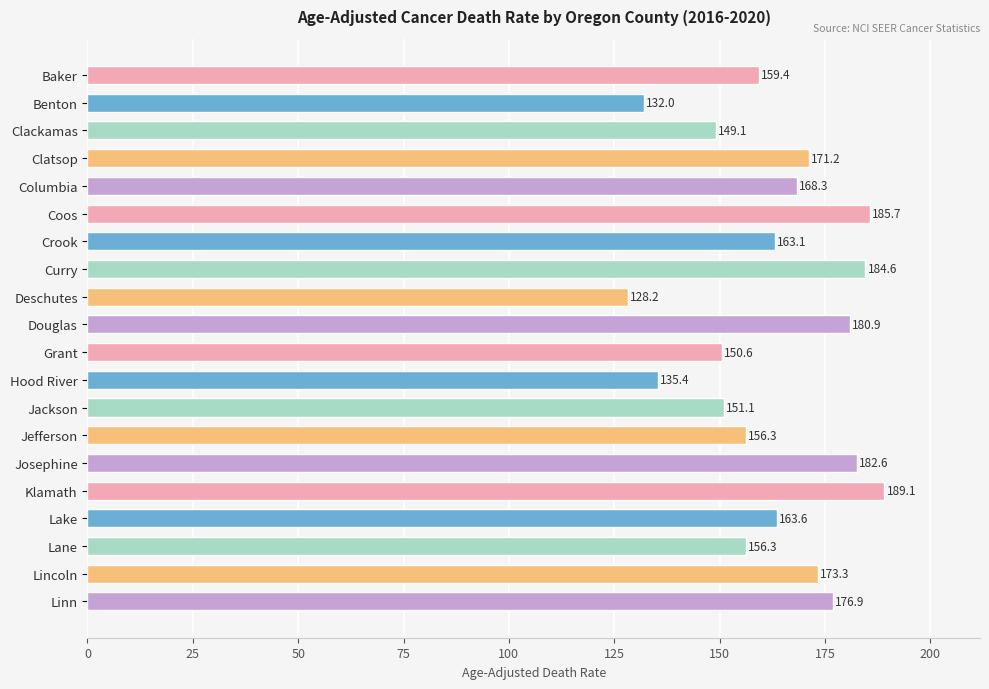

What is the difference between the maximum and second lowest values?

57.1